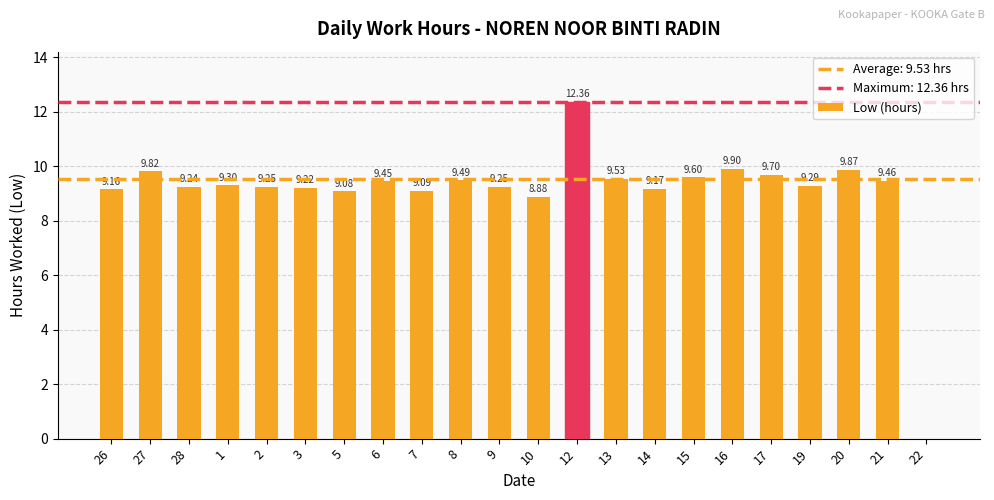

Which has a higher value, 19 or 17?

17